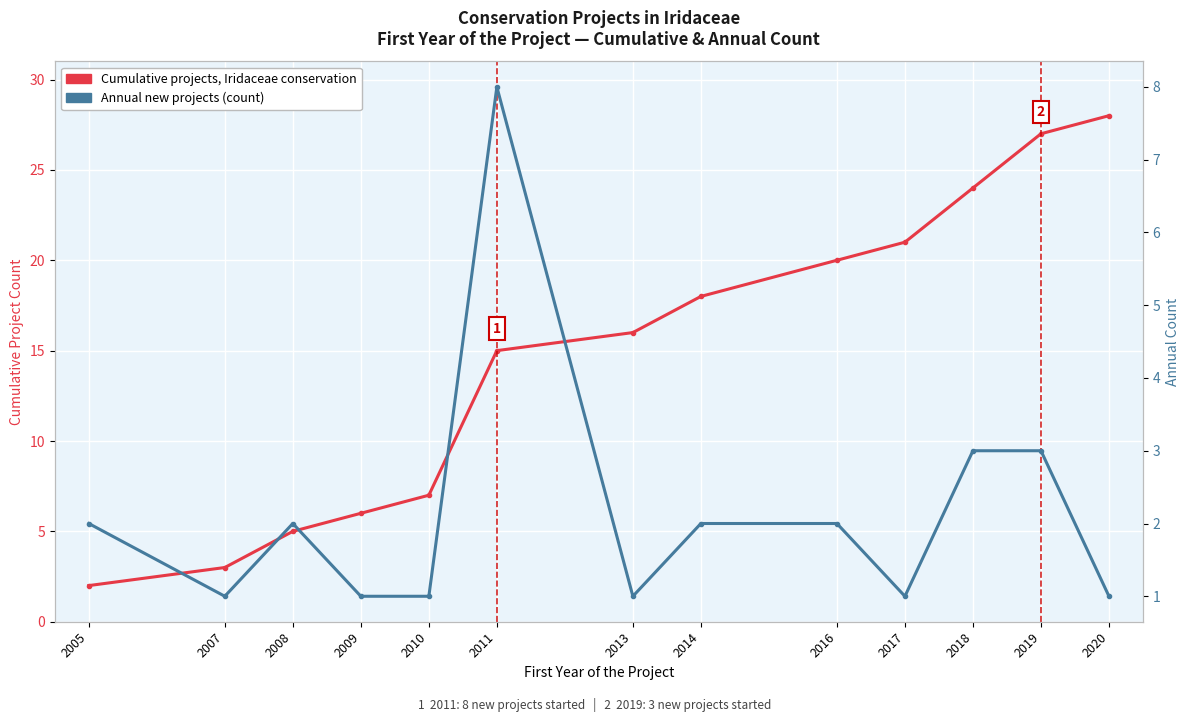

Is the value of Cumulative projects, Iridaceae conservation at 2014 greater than the value of Annual new projects (count) at 2005?

Yes